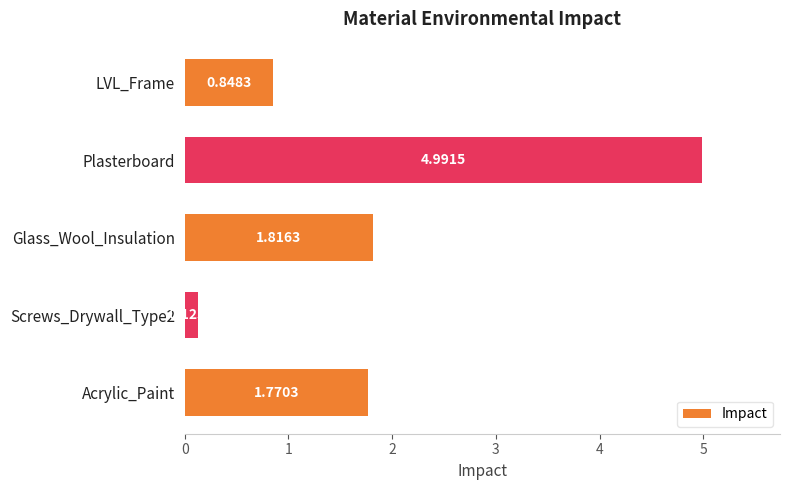

Where is the data nearest to the value 2?

Glass_Wool_Insulation